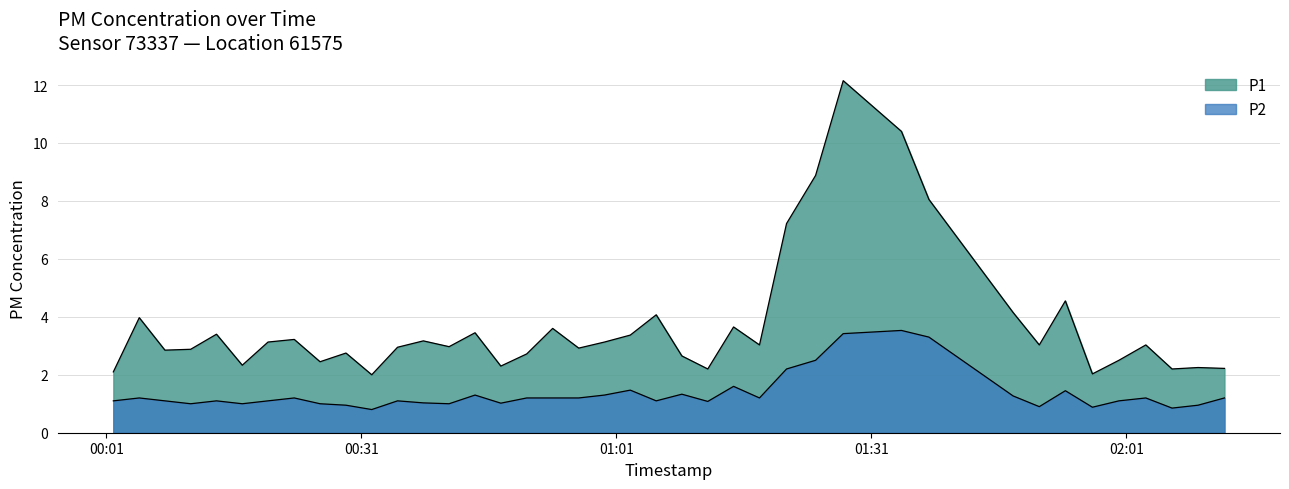

What are all the series names shown in the legend?

P1, P2